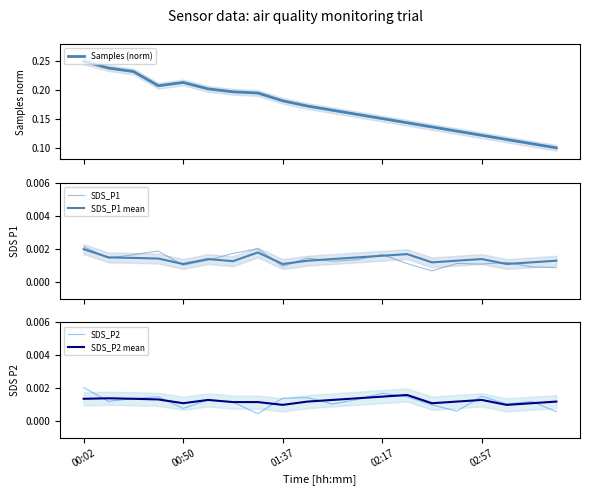

What is the total value across all series at 6?

0.2